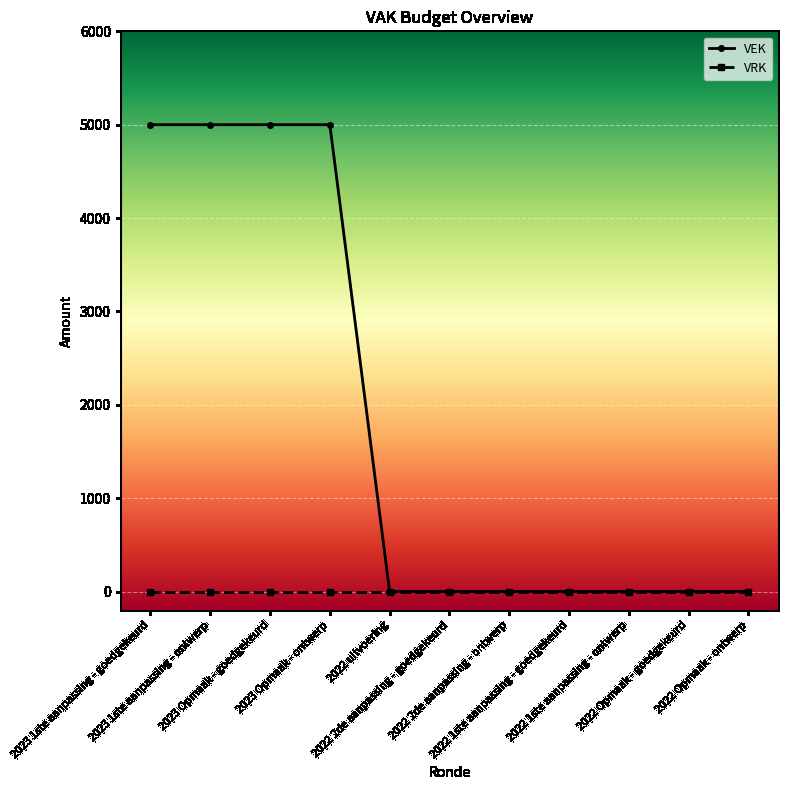

What is the sum of all VEK values?

20000